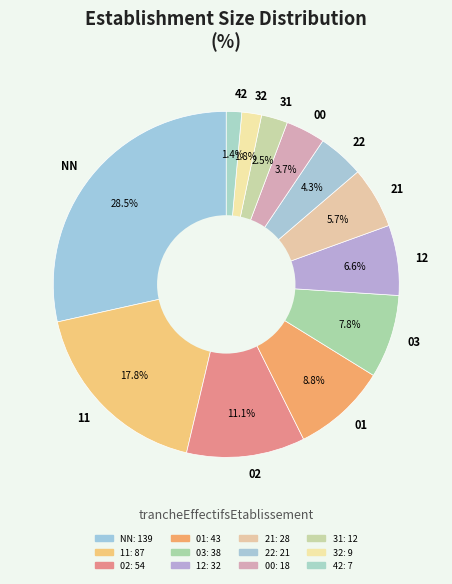

What percentage is the 11 slice, to the nearest percent?

18%